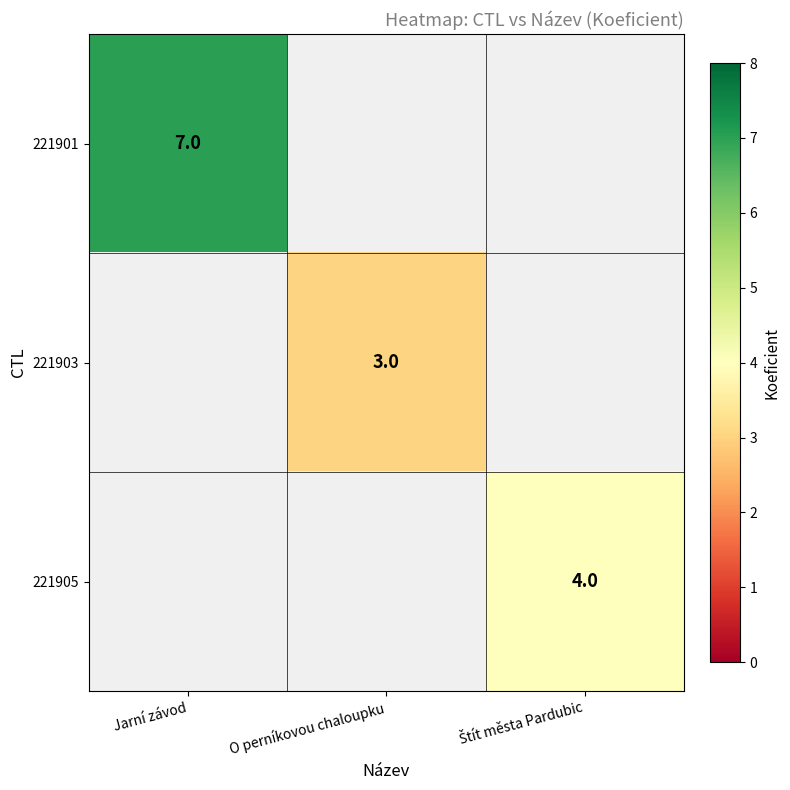

Is it true that 221901 equals 7 at Jarní závod?

True